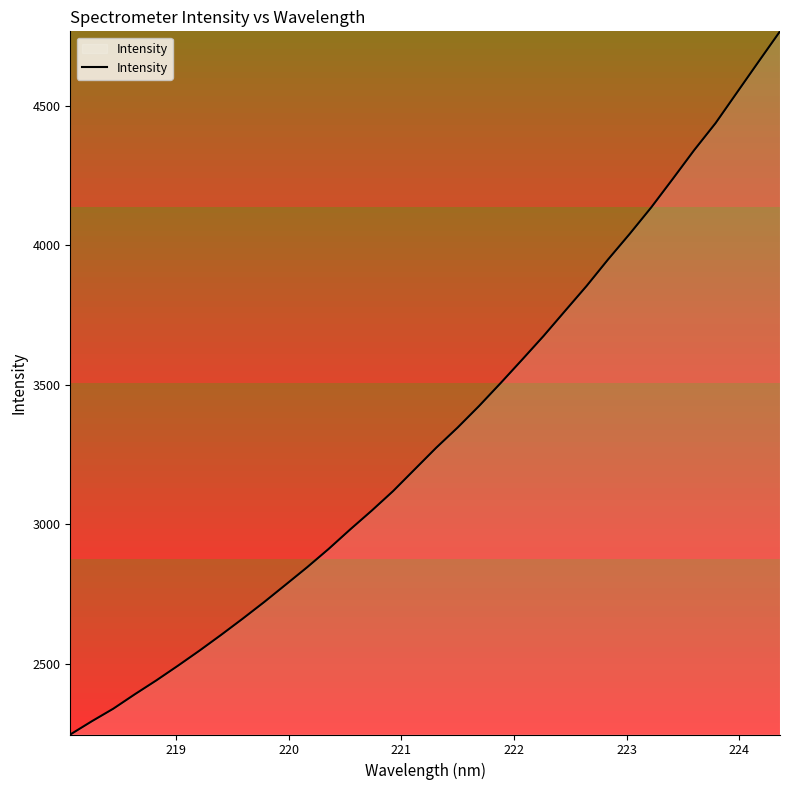

What is the smallest value displayed?

2247.9